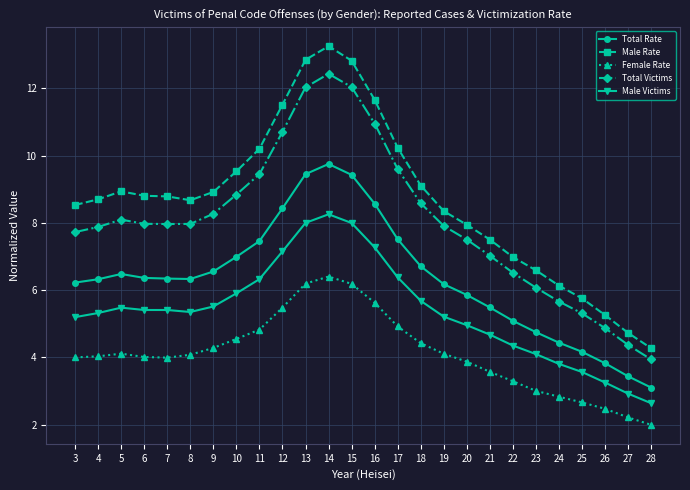

At which label does Male Rate reach its minimum?

28